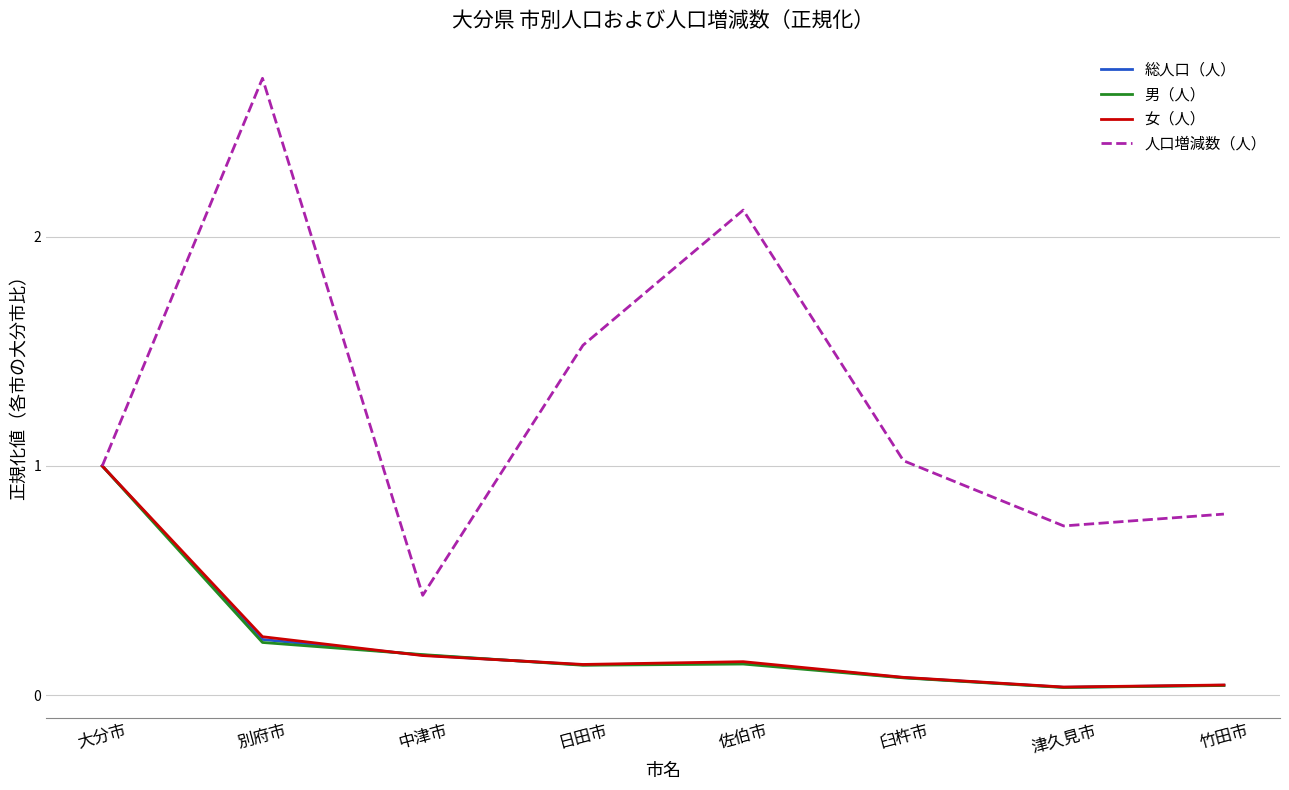

Is this an area chart (filled region under the line)?

No